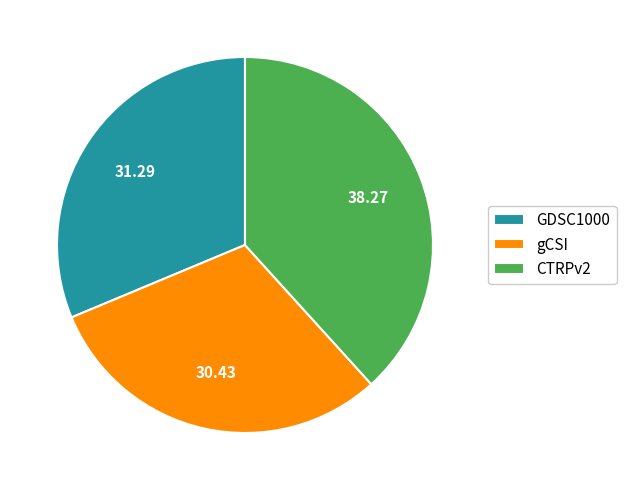

The GDSC1000 slice represents 19% of the pie. True or false?

False